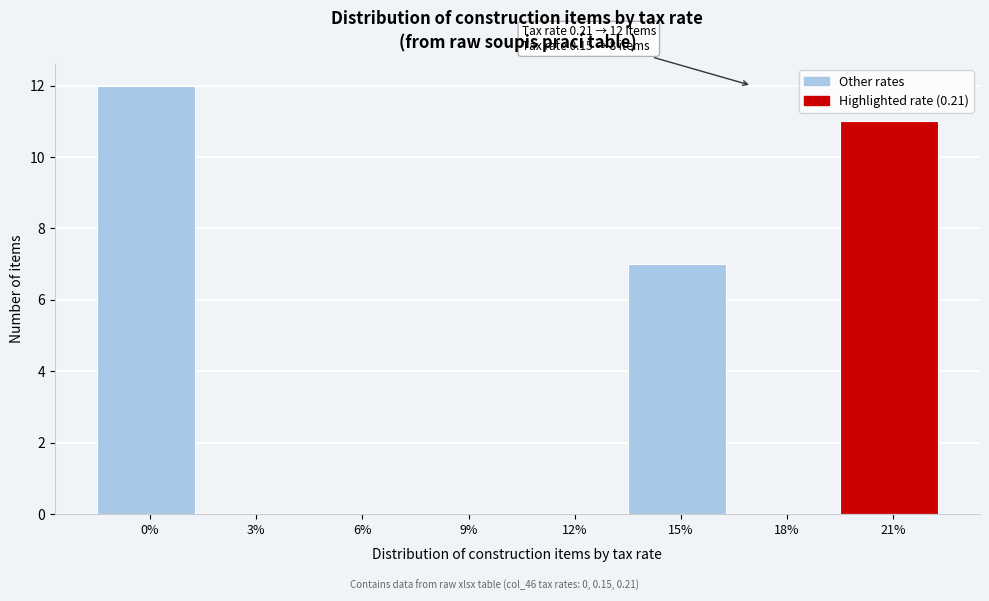

Reading left to right, what are all the values shown in this chart?

0%=12	3%=0	6%=0	9%=0	12%=0	15%=7	18%=0	21%=11